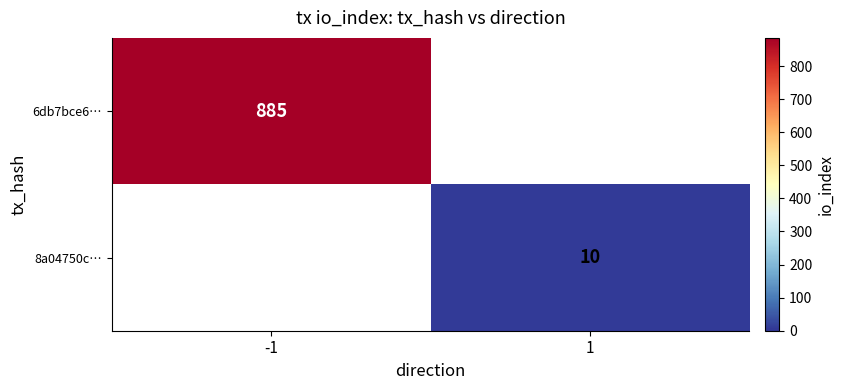

The value of 8a04750c… at 1 is 10. True or false?

True